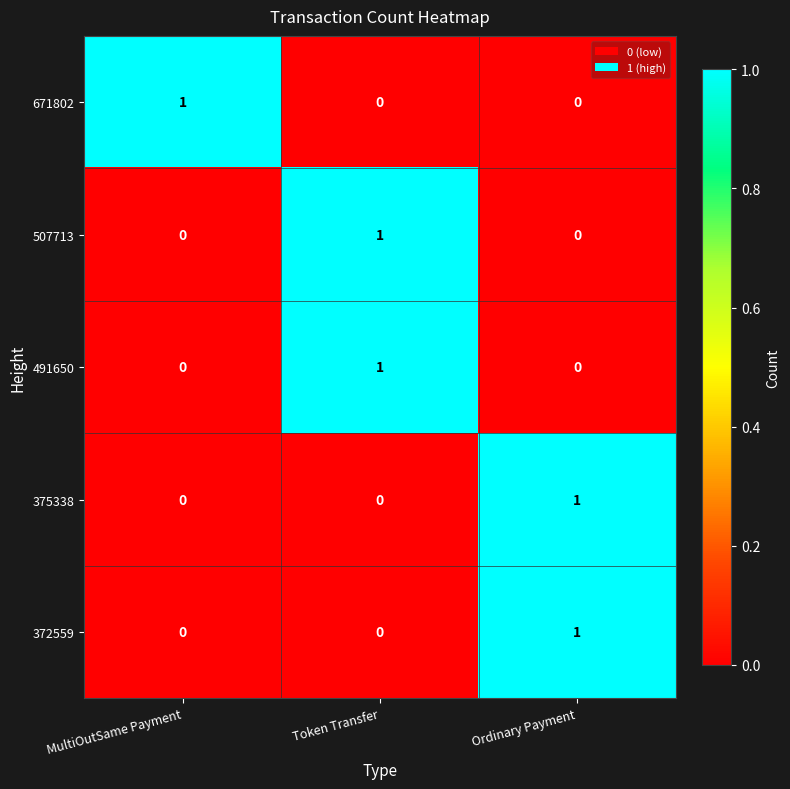

What is the difference between the highest and lowest values at MultiOutSame Payment?

1